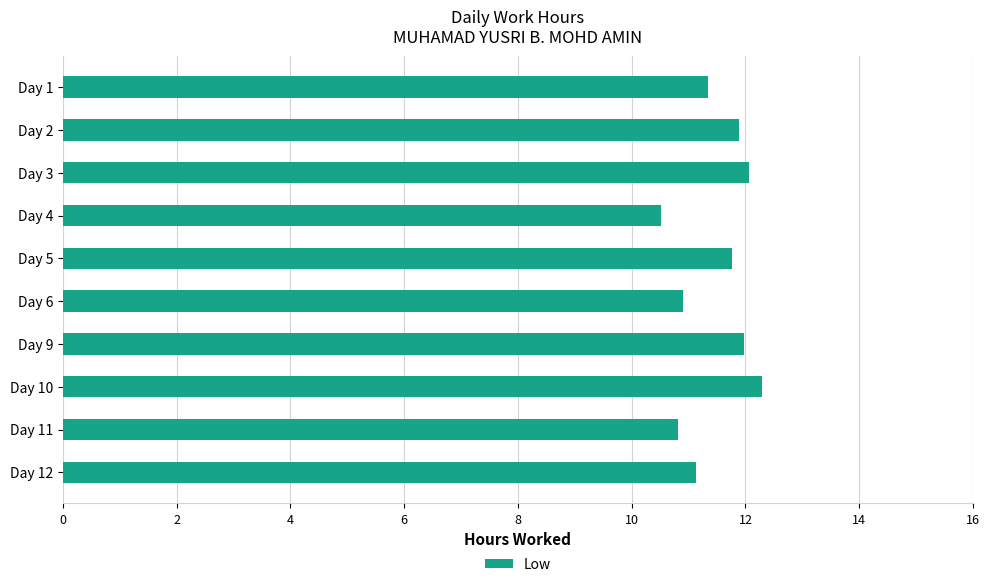

What is the difference between the maximum and minimum values?

1.8